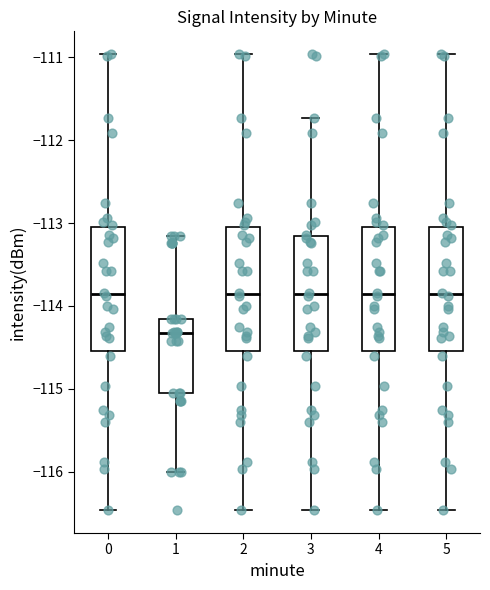

Where does the lower whisker of the box at x = 2 end on the y-axis? The values are not printed on the chart, so give them approximately, as read against the axis.

-116.5